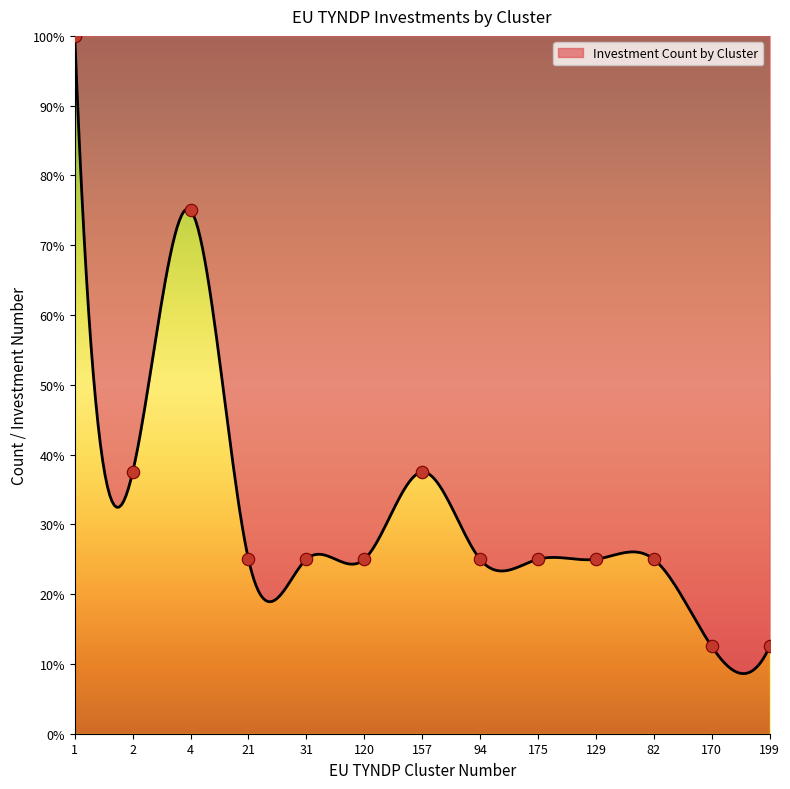

What is the change in value from 2 to 129?

-12.5